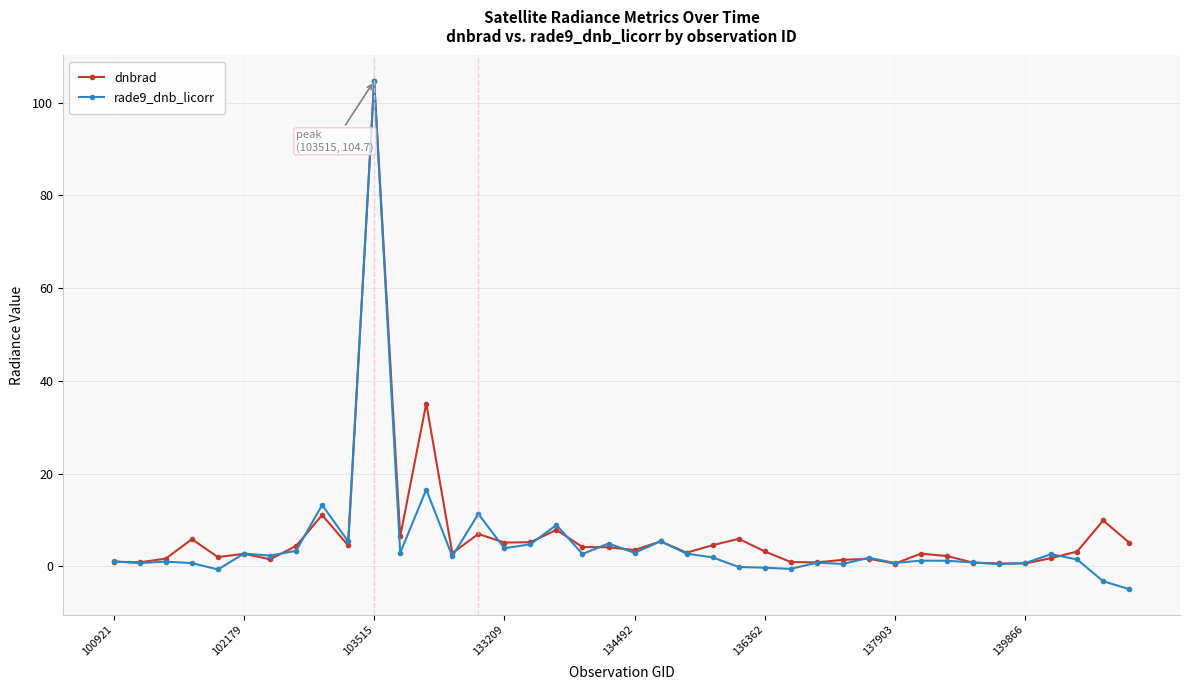

What is the smallest value displayed?

-4.9